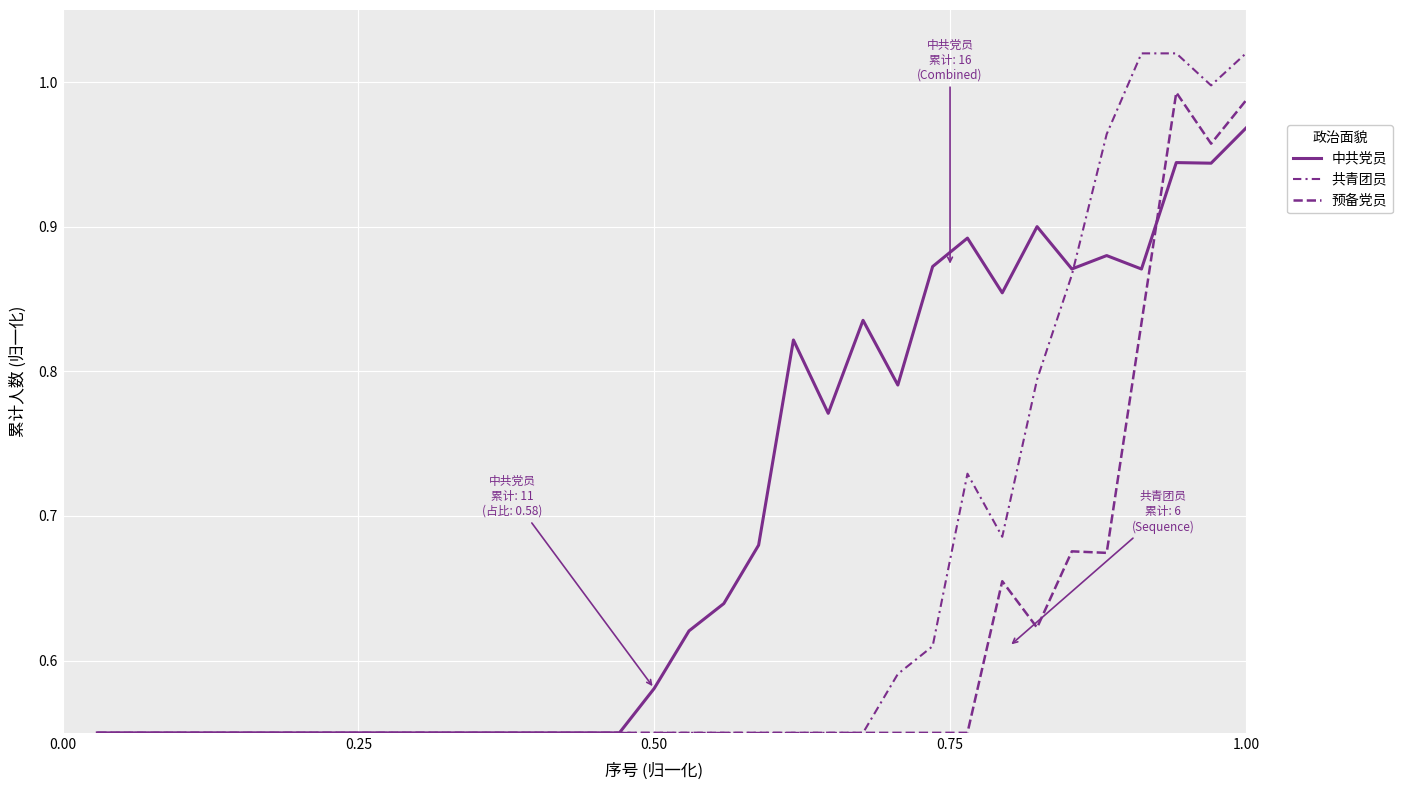

Rank the series by their maximum value, from highest to lowest.

共青团员, 预备党员, 中共党员